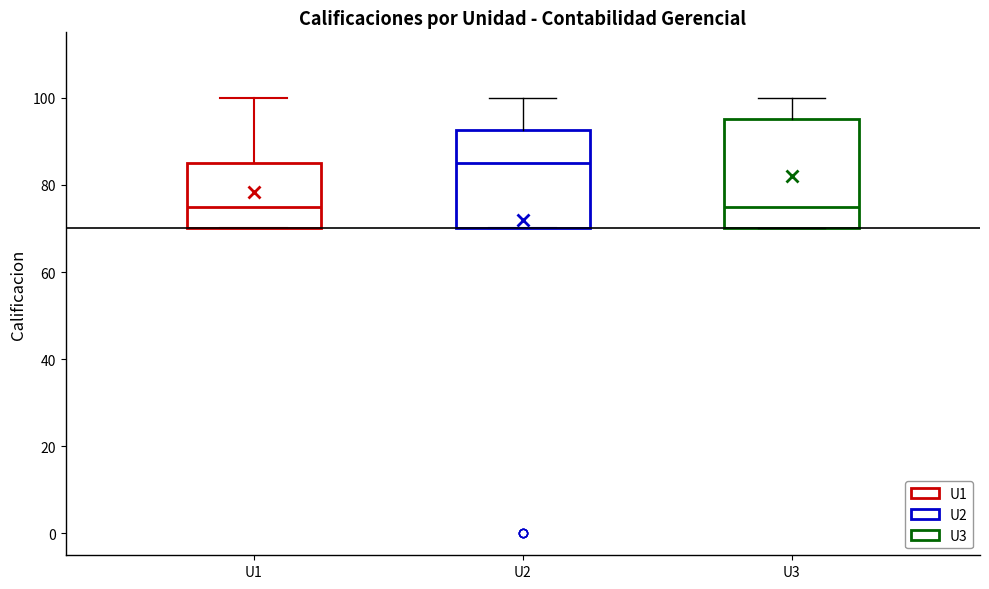

Comparing the boxes themselves (not the whiskers), which one is the tallest?

U3